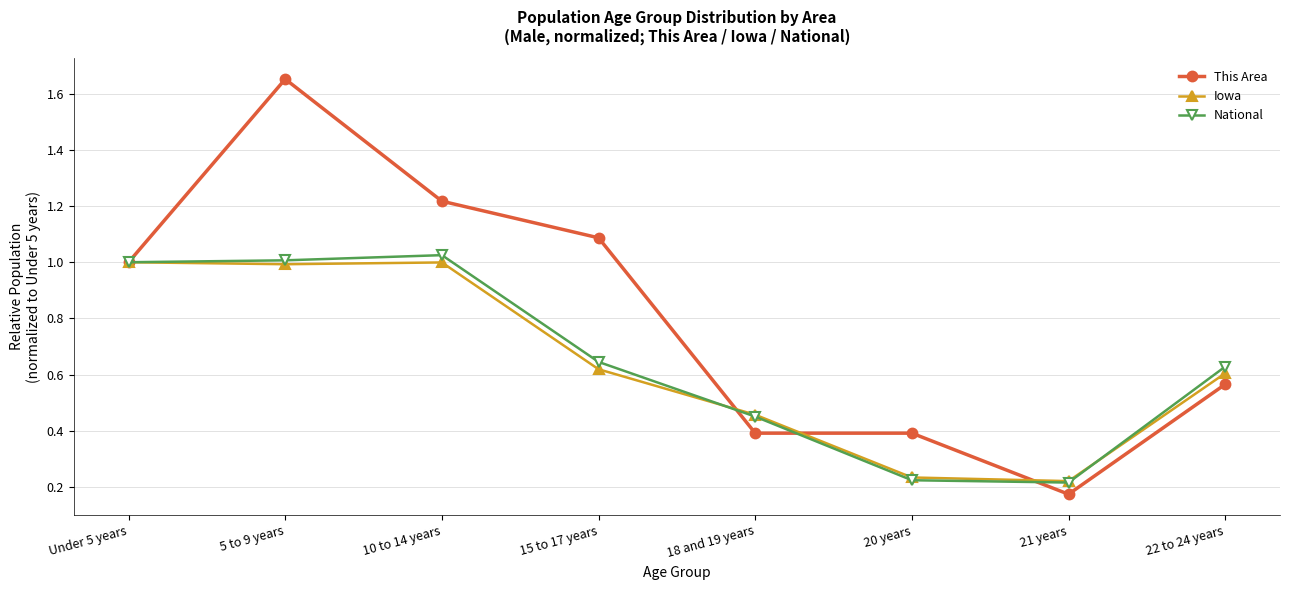

What is the label of the 5th point from the right?

15 to 17 years